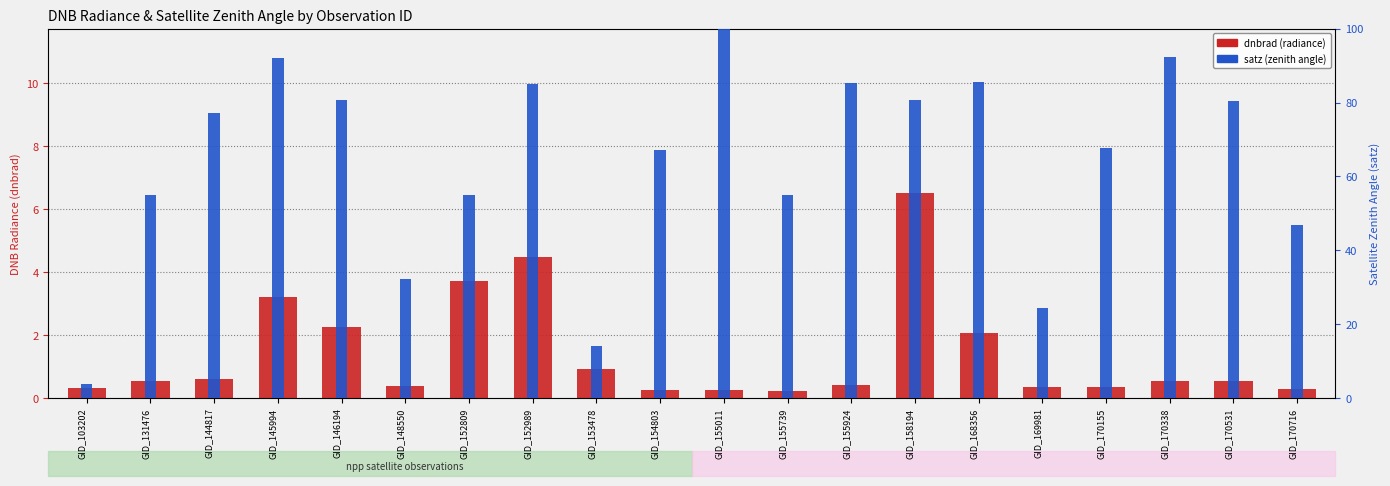

What is the value of the dnbrad (radiance) bar at the 4th from the left?

3.2